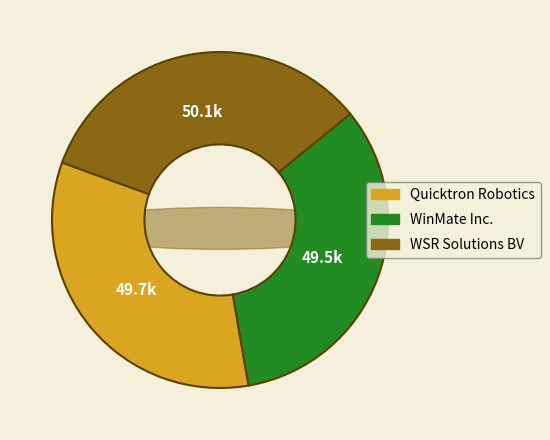

Which category has the smallest portion of the pie?

WinMate Inc.